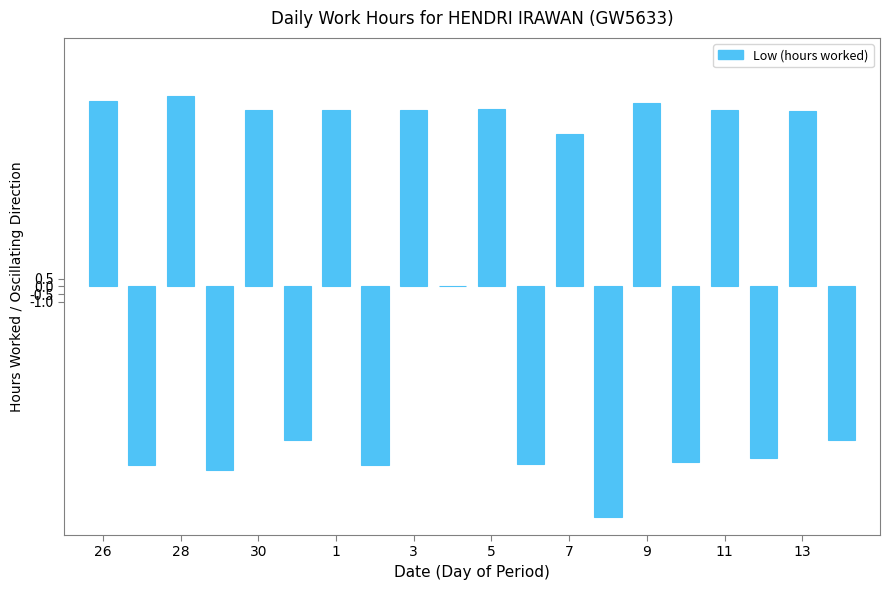

What is the maximum value shown in the chart?

12.3